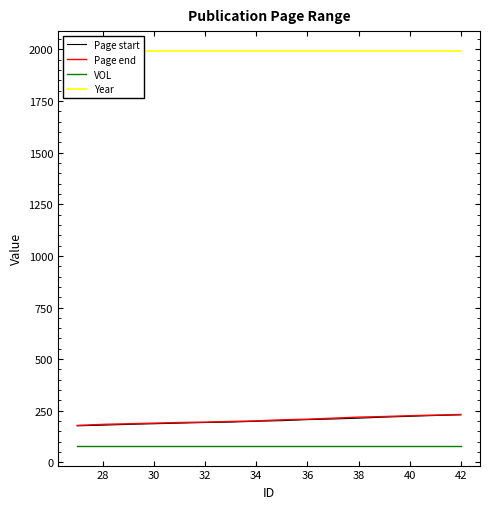

True or false: Page end and VOL cross at least once.

False